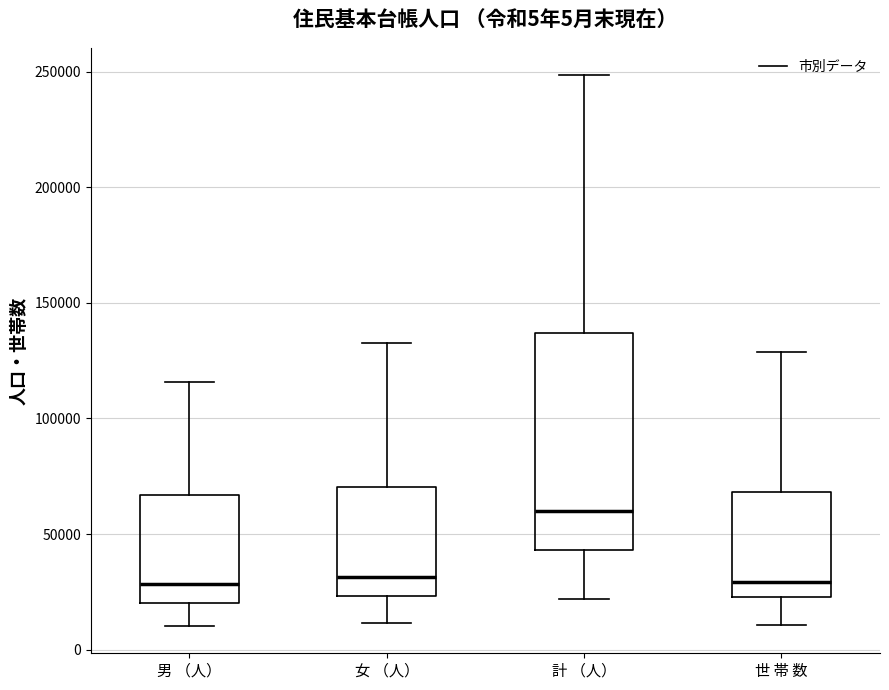

Reading left to right, transcribe this box plot: for each box, give where its median line is, the range the box spans, and where its two whiskers end, as read against the y-axis. The values are not printed on the chart, so give them approximately, as read against the axis.

男 （人）: median 30000, box 20000 to 65000, whiskers 10000 to 115000
女 （人）: median 30000, box 25000 to 70000, whiskers 10000 to 135000
計 （人）: median 60000, box 45000 to 135000, whiskers 20000 to 250000
世 帯 数: median 30000, box 25000 to 70000, whiskers 10000 to 130000